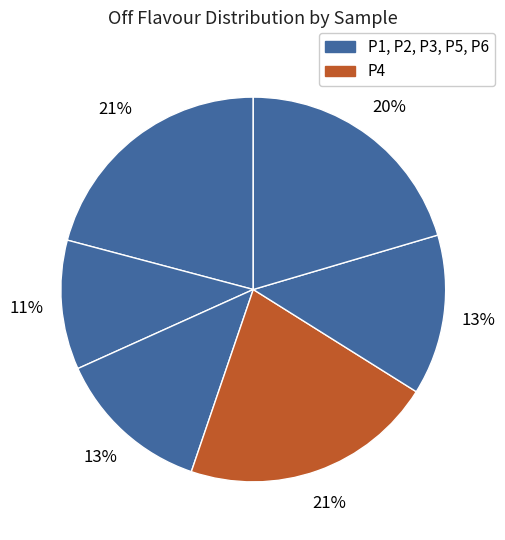

Count the number of slices in the pie.

6